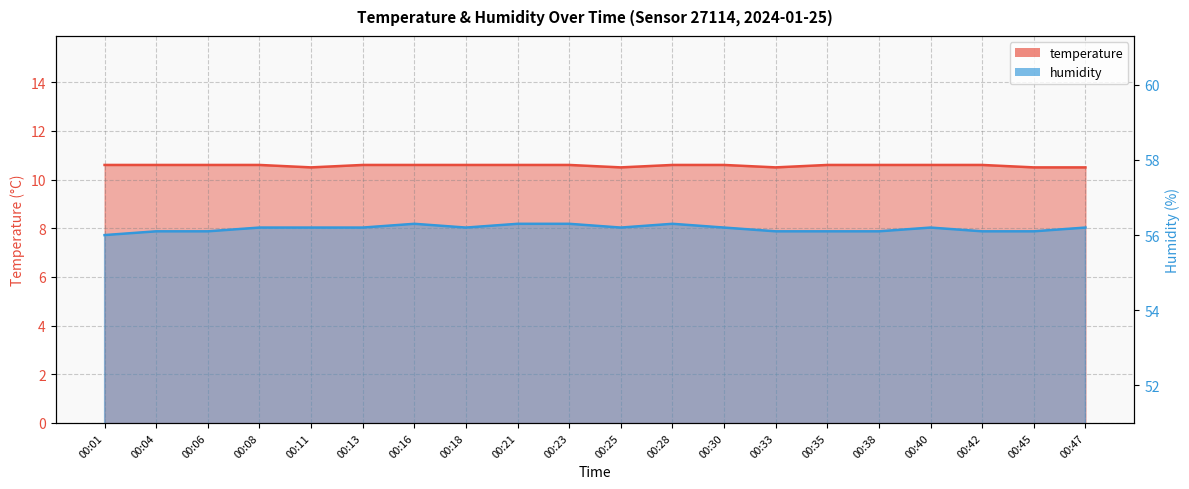

Reading left to right, list all the values displayed in this chart.

temperature: 10.6	10.6	10.6	10.6	10.5	10.6	10.6	10.6	10.6	10.6	10.5	10.6	10.6	10.5	10.6	10.6	10.6	10.6	10.5	10.5
humidity: 56.0	56.1	56.1	56.2	56.2	56.2	56.3	56.2	56.3	56.3	56.2	56.3	56.2	56.1	56.1	56.1	56.2	56.1	56.1	56.2